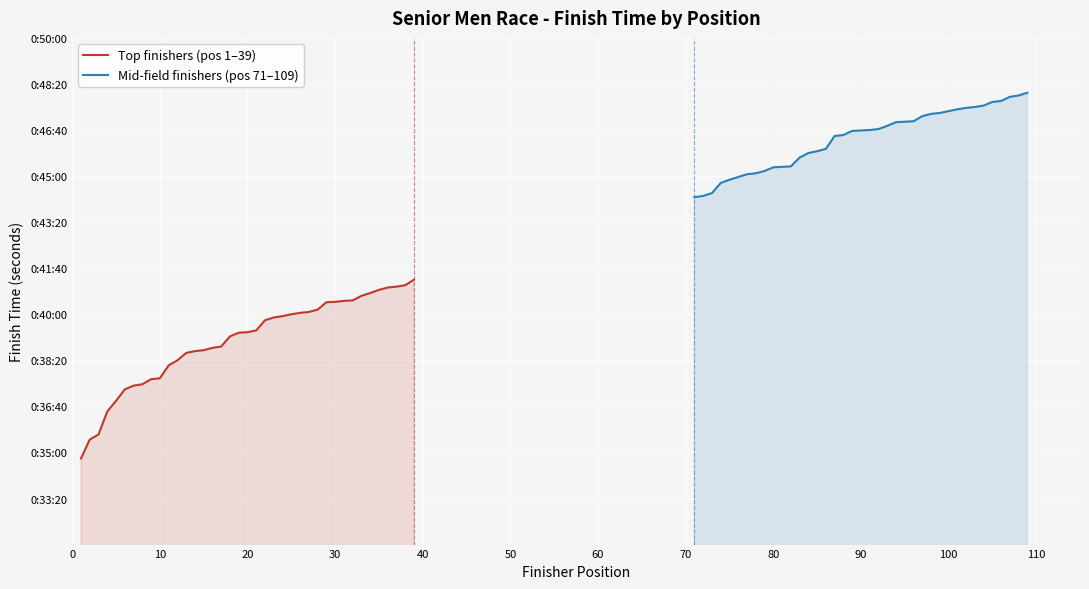

List the series in order of their peak value, lowest first.

Top finishers (pos 1–39), Mid-field finishers (pos 71–109)